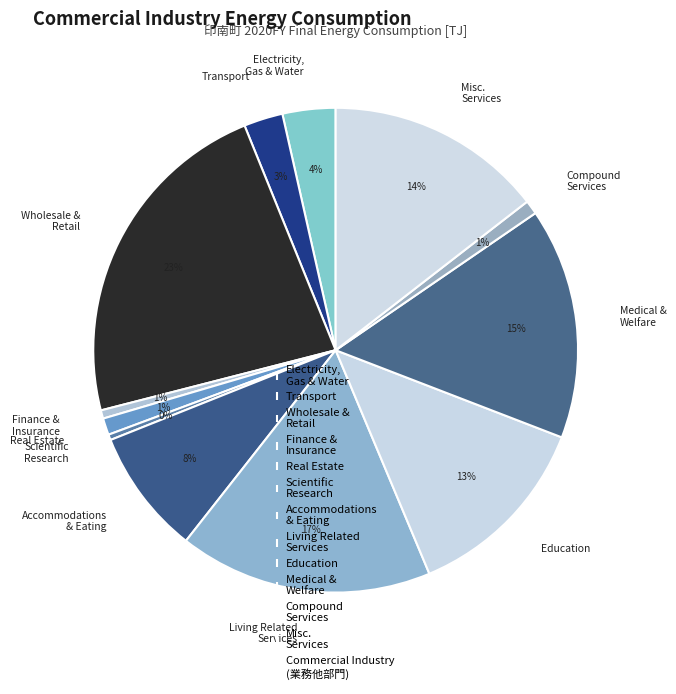

To the nearest percent, what portion does Finance & Insurance represent?

1%